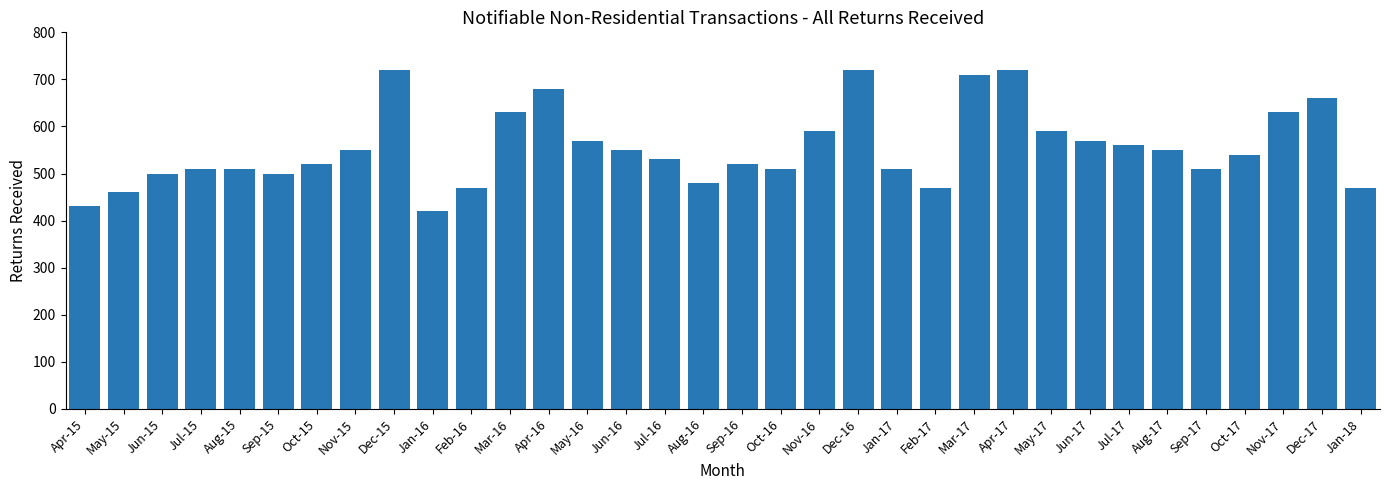

Reading left to right, transcribe all the data shown in this chart.

Apr-15=430	May-15=460	Jun-15=500	Jul-15=510	Aug-15=510	Sep-15=500	Oct-15=520	Nov-15=550	Dec-15=720	Jan-16=420	Feb-16=470	Mar-16=630	Apr-16=680	May-16=570	Jun-16=550	Jul-16=530	Aug-16=480	Sep-16=520	Oct-16=510	Nov-16=590	Dec-16=720	Jan-17=510	Feb-17=470	Mar-17=710	Apr-17=720	May-17=590	Jun-17=570	Jul-17=560	Aug-17=550	Sep-17=510	Oct-17=540	Nov-17=630	Dec-17=660	Jan-18=470